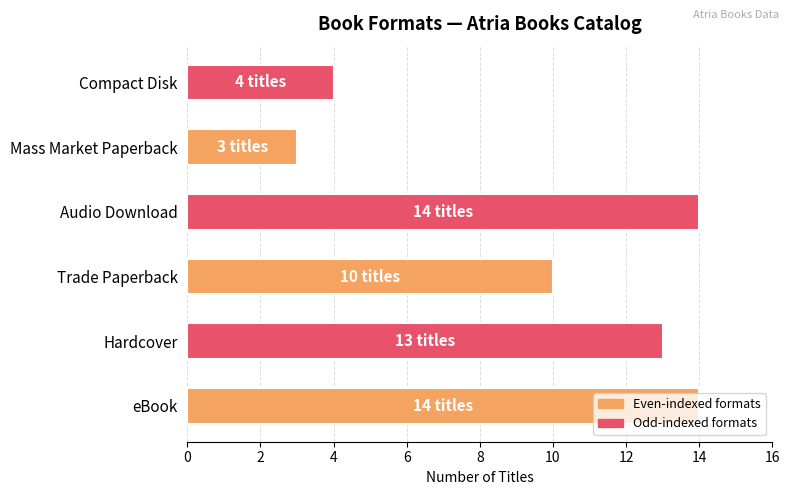

Does the chart contain stacked bars?

No